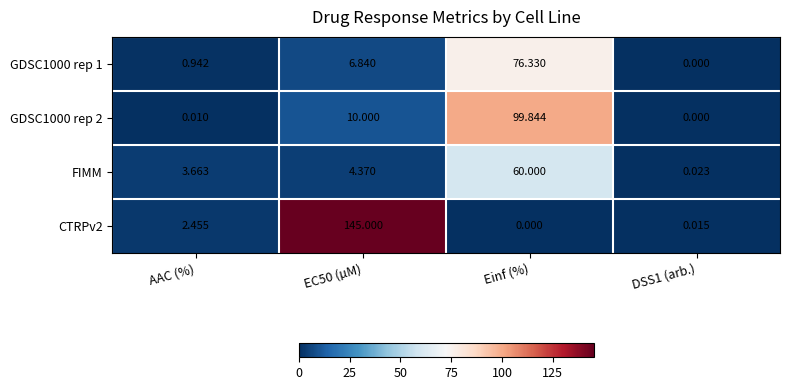

What is the total value across all series at EC50 (µM)?

166.2